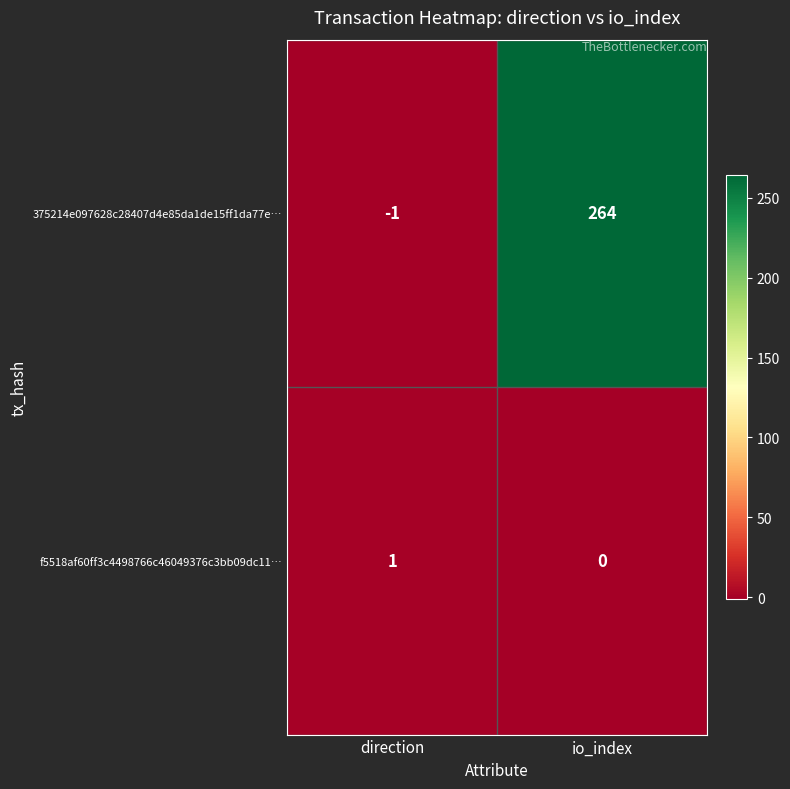

Count the number of categories in the chart.

2